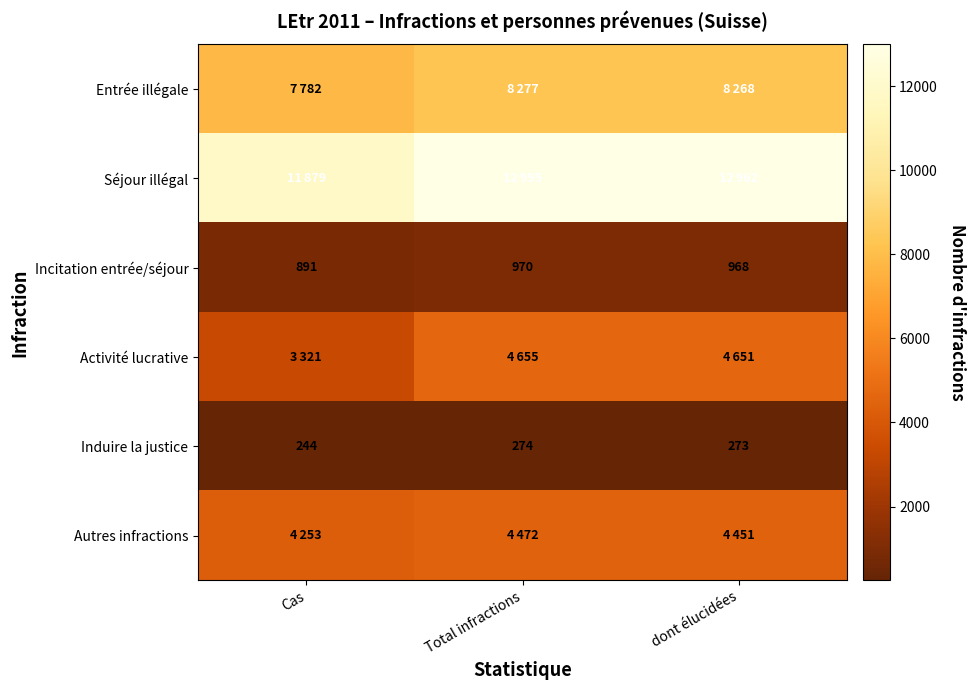

The value of Incitation entrée/séjour at Cas is 349. True or false?

False